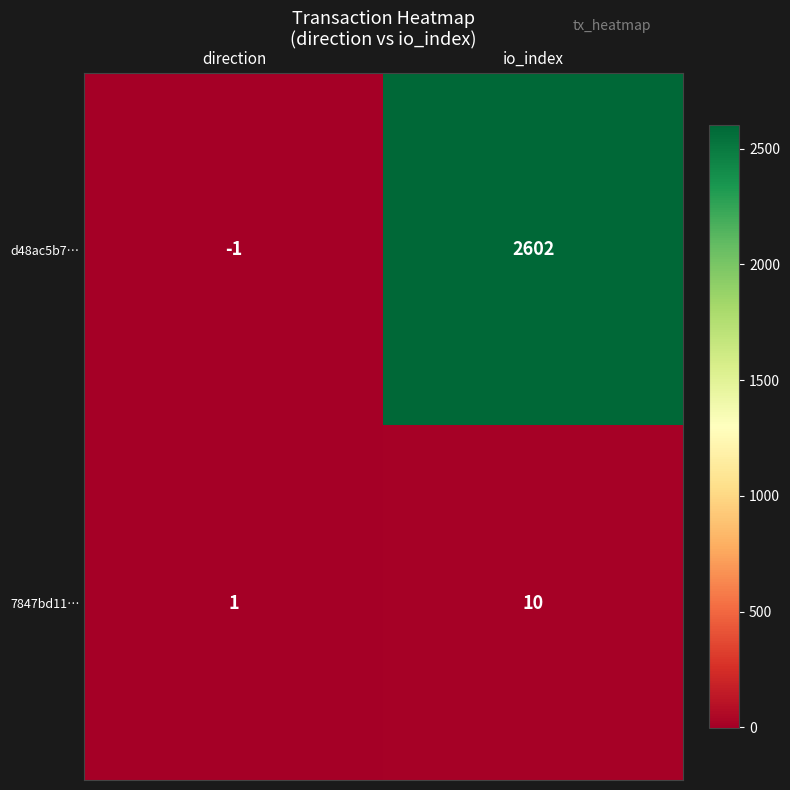

What is the sum of the d48ac5b7… values at io_index and direction?

2601